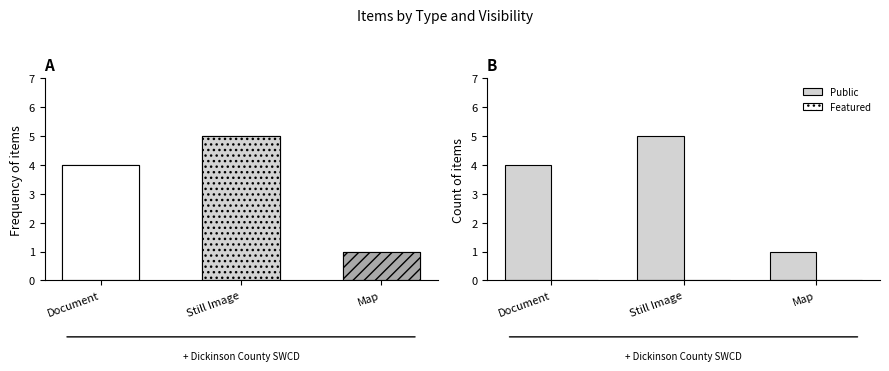

Rank the series at Map from highest to lowest value.

Item Count, Public, Featured